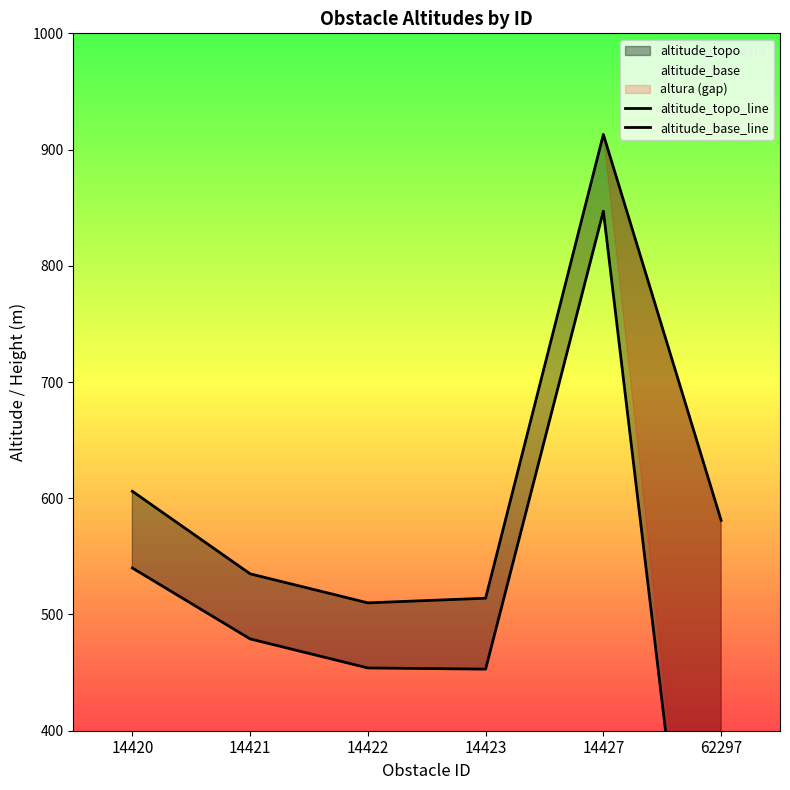

Reading left to right, what are all the values shown in this chart?

altitude_topo_line: 14420=606	14421=535	14422=510	14423=514	14427=913	62297=581
altitude_base_line: 14420=540	14421=479	14422=454	14423=453	14427=847	62297=0